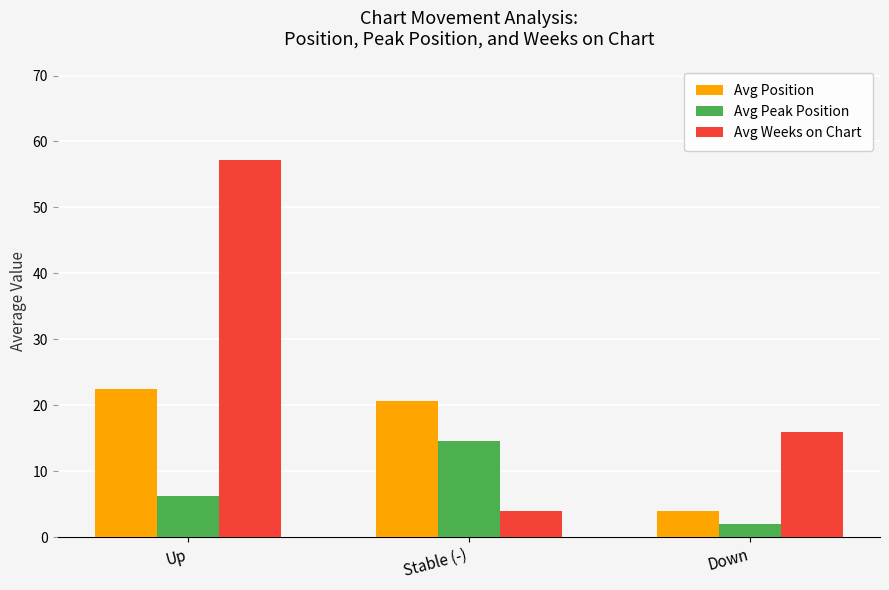

How many data points does each series have?

3